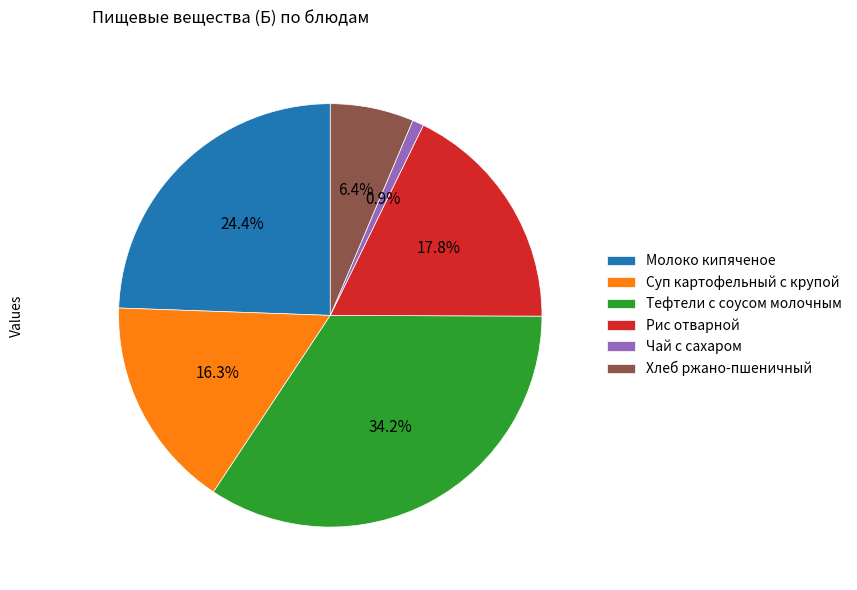

How much of the chart is everything except Рис отварной?

82.2%